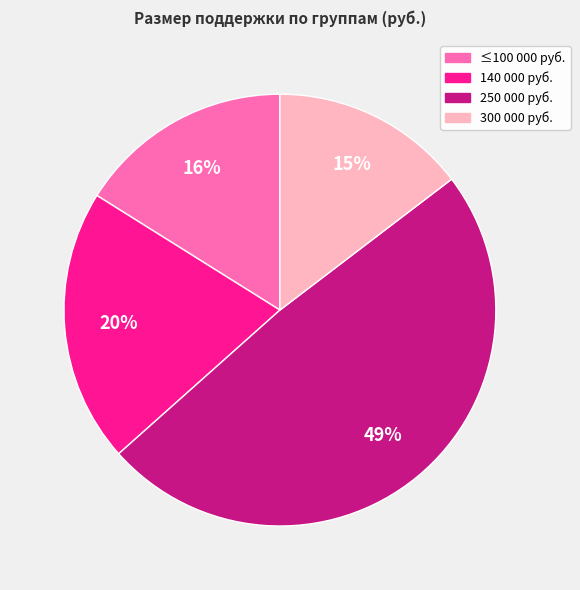

Is there any slice that represents more than half of the pie?

No